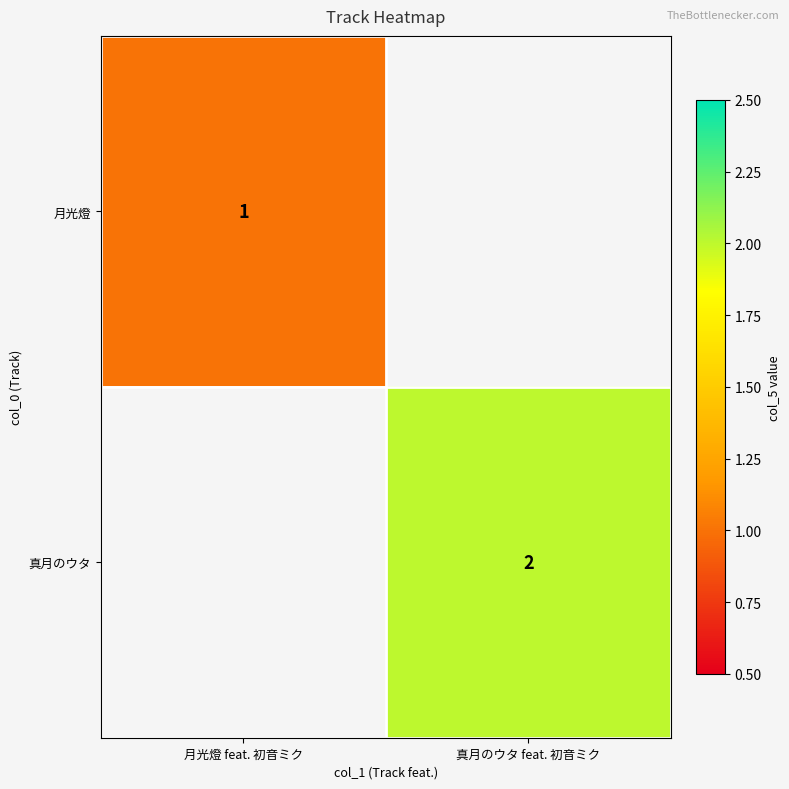

Between 真月のウタ feat. 初音ミク and 月光燈 feat. 初音ミク, which is larger?

月光燈 feat. 初音ミク